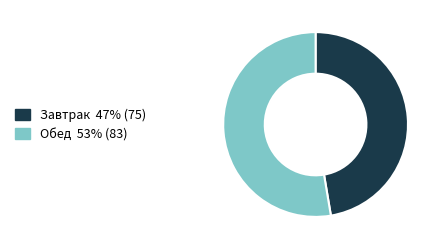

Between Завтрак and Обед, which is larger?

Обед